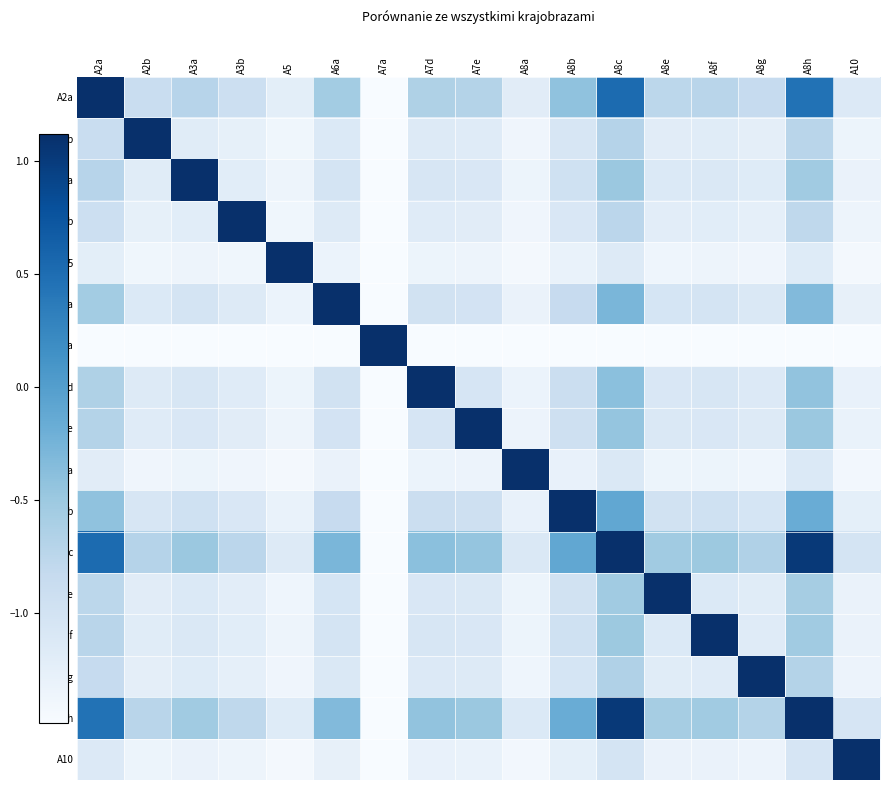

At A5, list the series in order from largest to smallest.

A8c, A8h, A2a, A8b, A6a, A7d, A7e, A3a, A8f, A8e, A8g, A2b, A3b, A10, A8a, A5, A7a